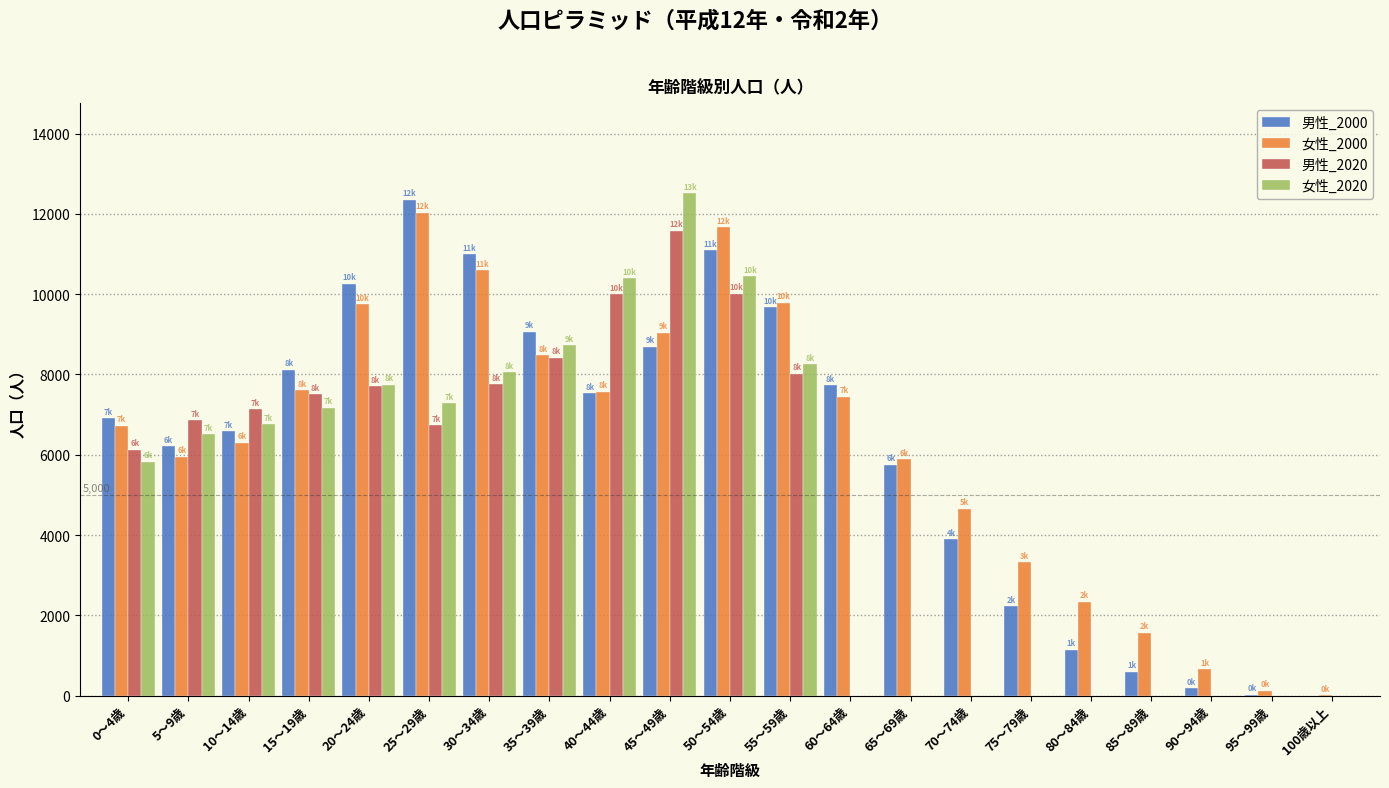

What is the sum of all 女性_2020 values?

99729